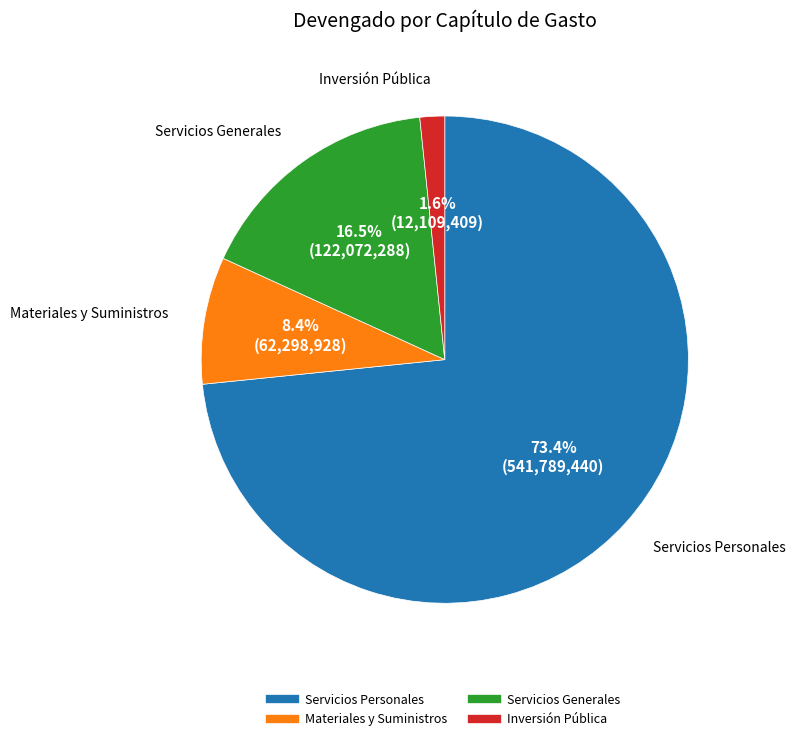

To the nearest percent, what percentage of the pie is Inversión Pública?

2%